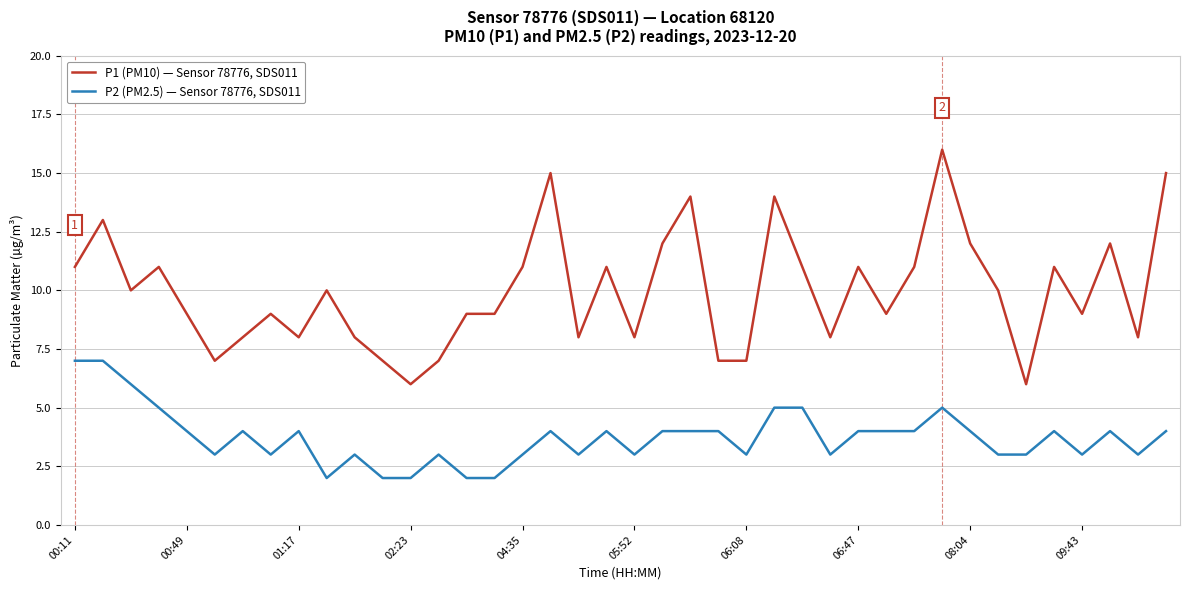

Which series has the largest total across all categories?

P1 (PM10) — Sensor 78776, SDS011